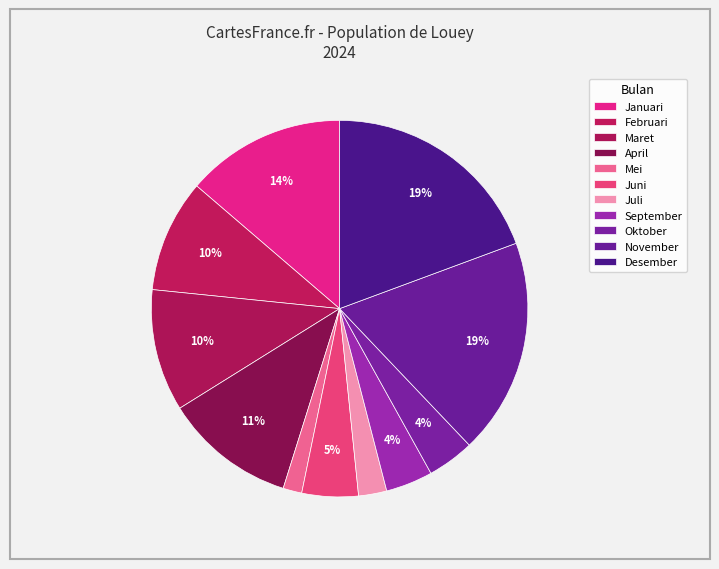

To the nearest percent, what is the difference between the Desember and April slice percentages?

8%